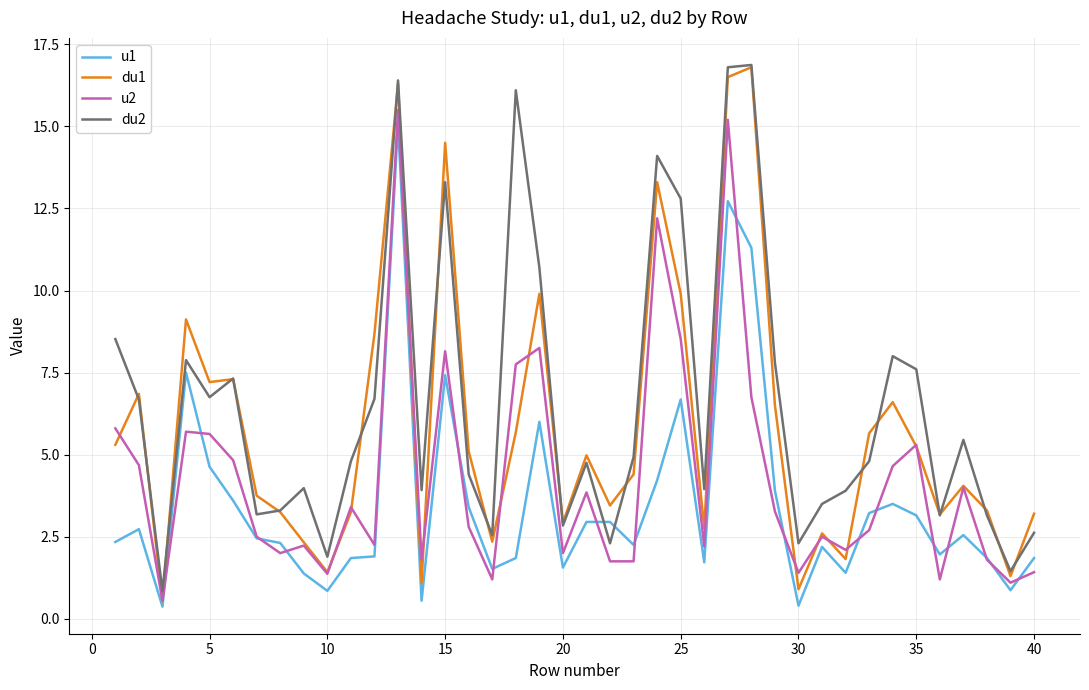

Does the chart have visible grid lines?

Yes